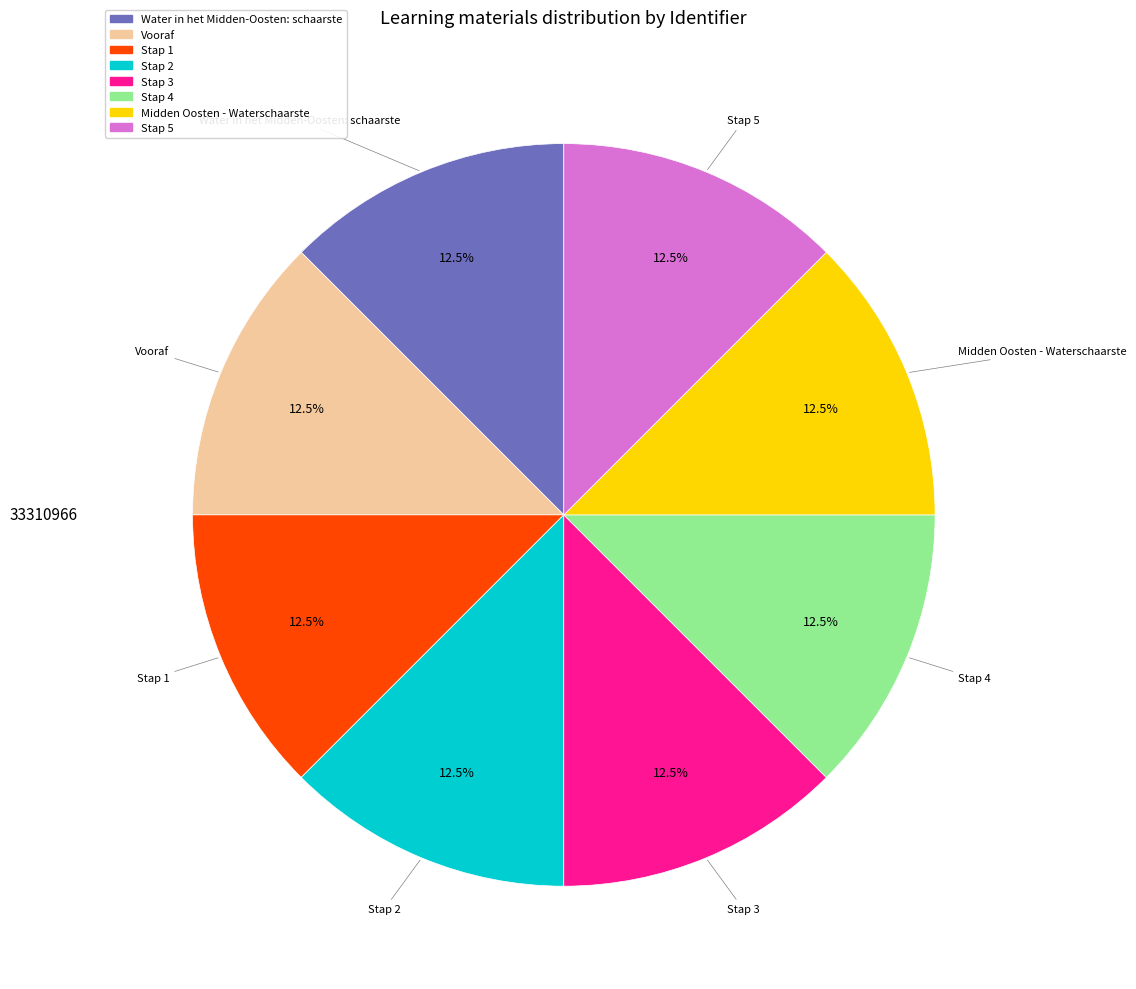

True or false: Stap 5 accounts for 24% of the total.

False